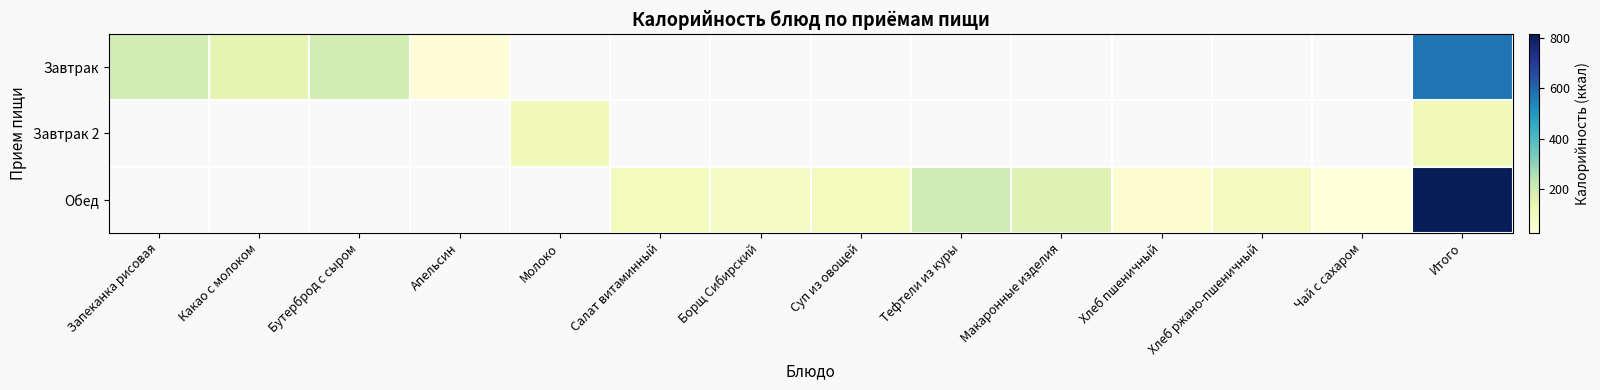

At which label does Обед first exceed 46?

Салат витаминный